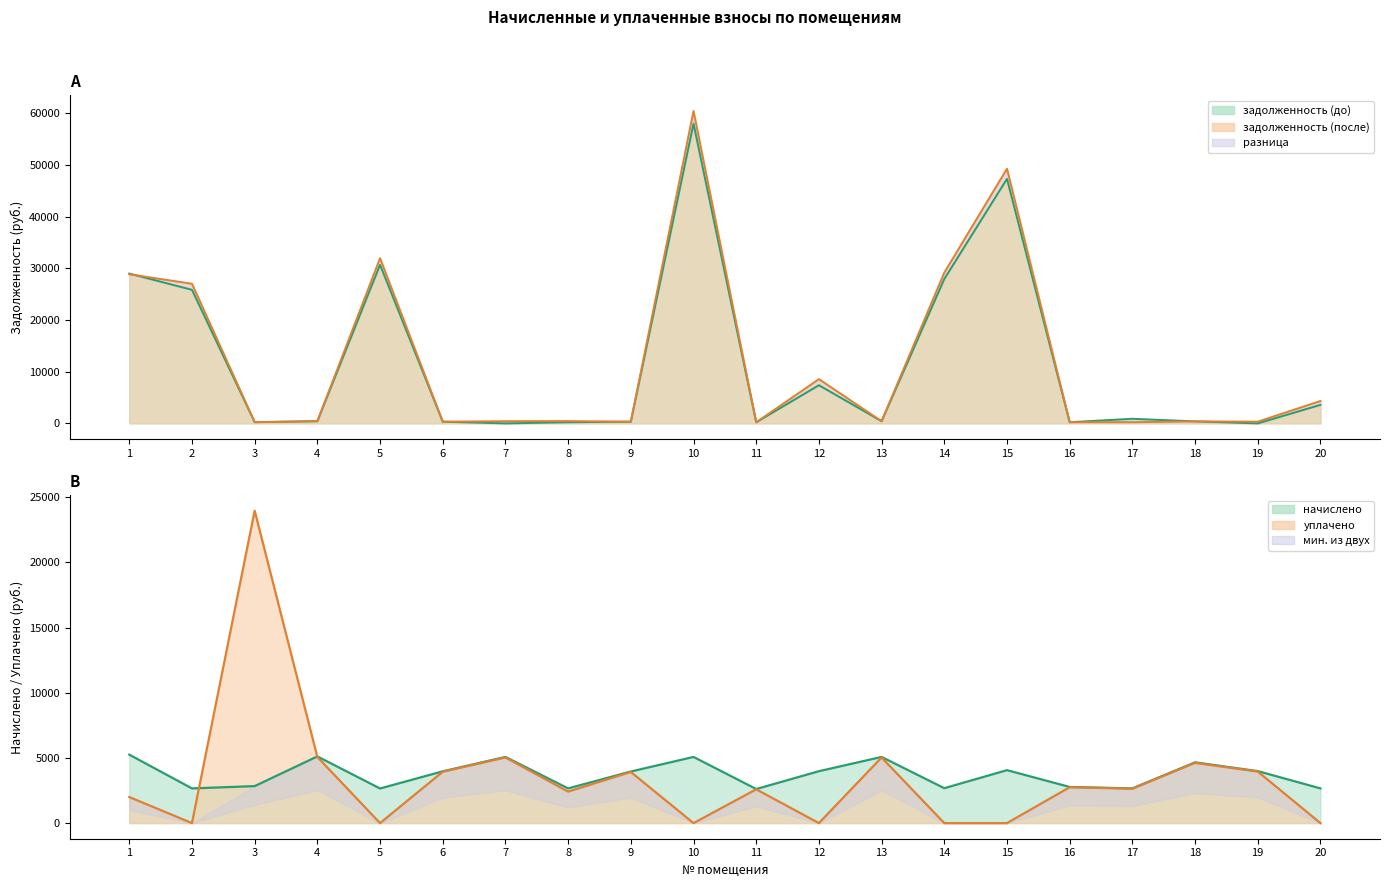

What value does the начислено series have at 13?

5074.9